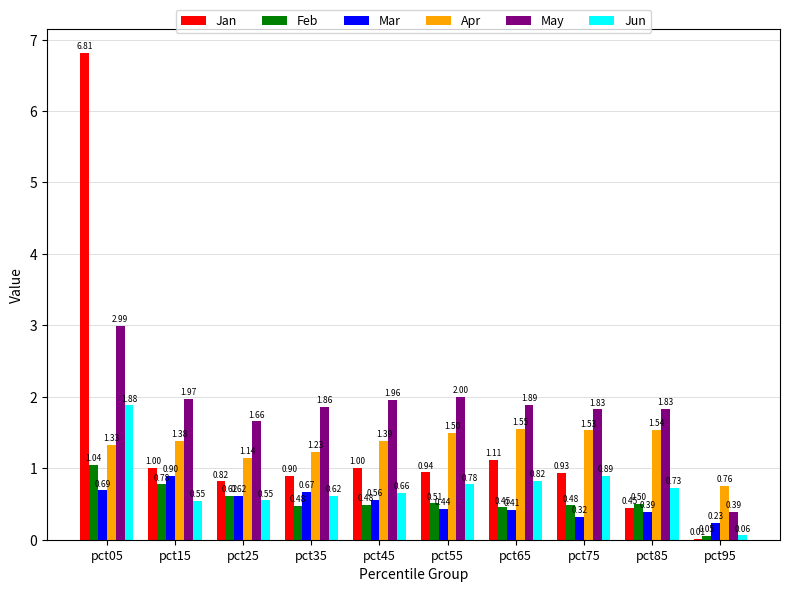

What is the sum of all May values?

18.4